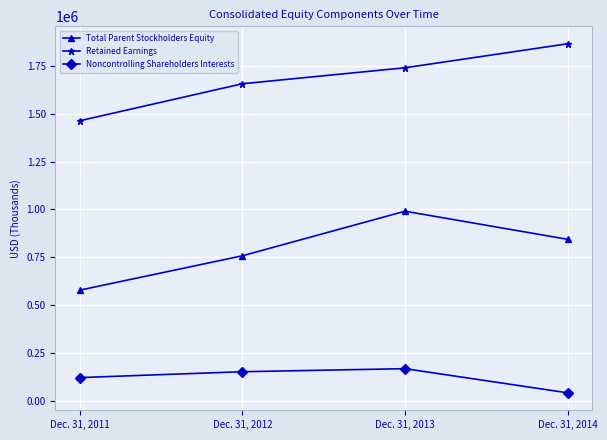

What is the difference between the second highest and minimum values in the Retained Earnings series?

277219